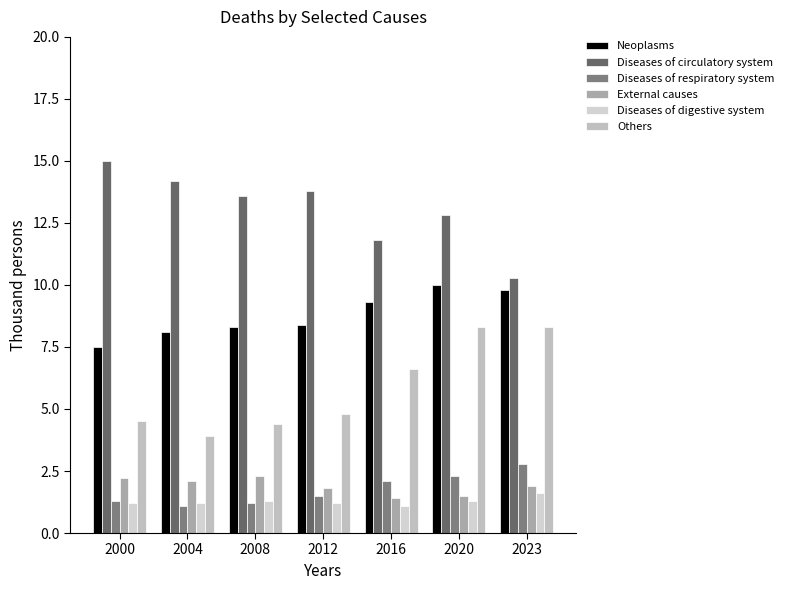

Count the Diseases of digestive system values in the range 1 to 2.

7